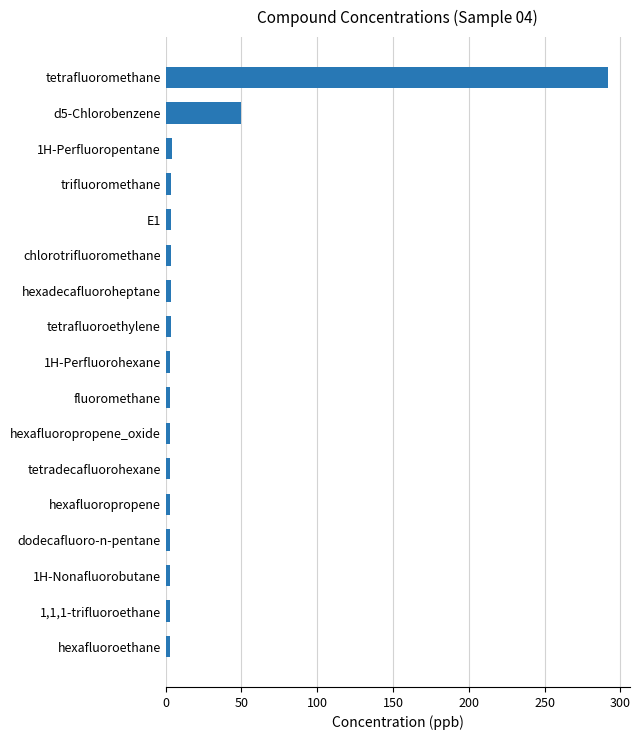

Which category has the highest value across all series?

tetrafluoromethane